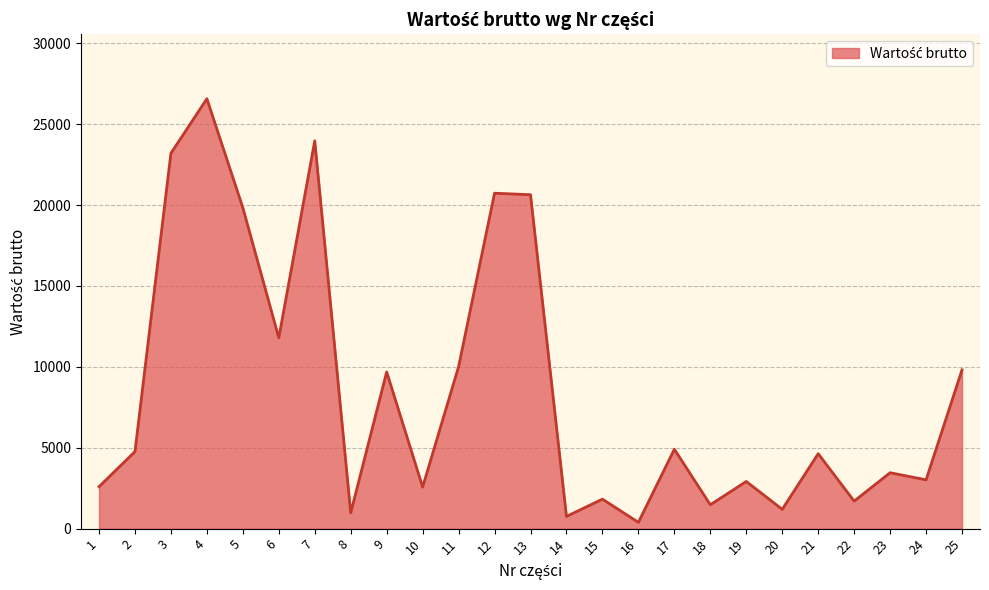

True or false: the data shows 38376.7 at 3.

False